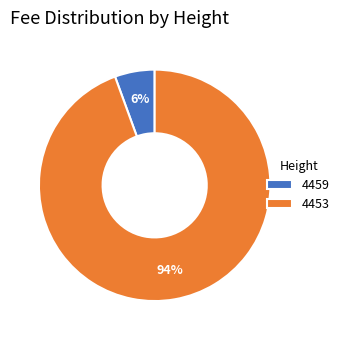

To the nearest percent, what is the combined percentage of 4459 and 4453?

100%